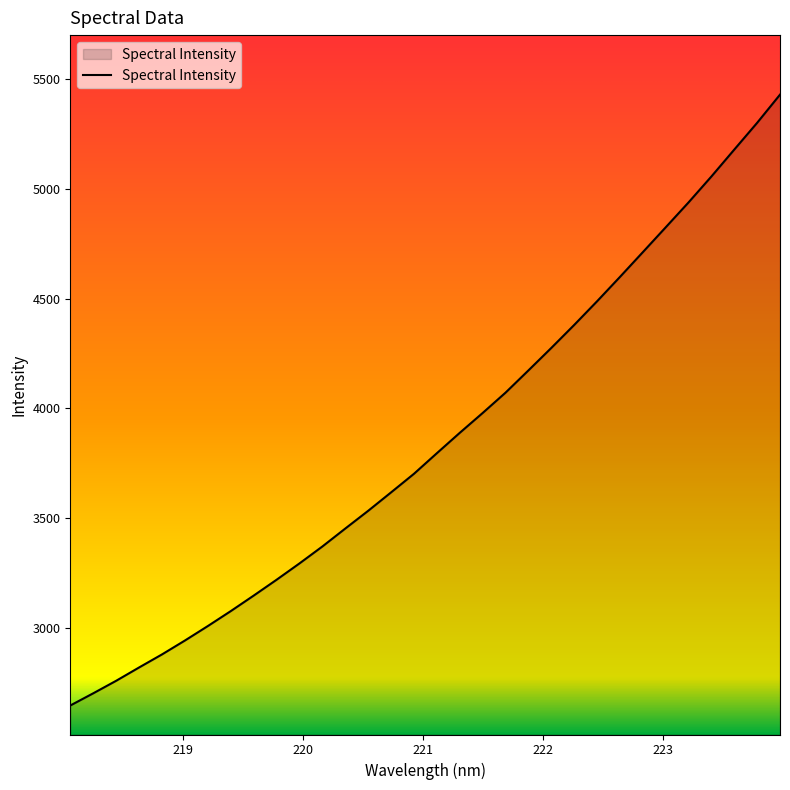

What is the difference between the maximum and minimum values?

2786.1